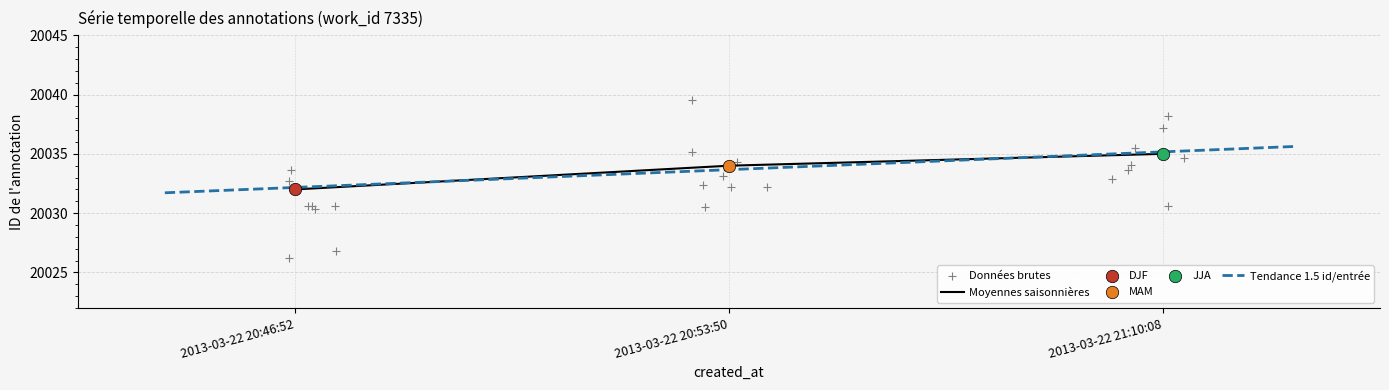

Which has a higher value, 2013-03-22 20:53:50 or 2013-03-22 20:46:52?

2013-03-22 20:53:50